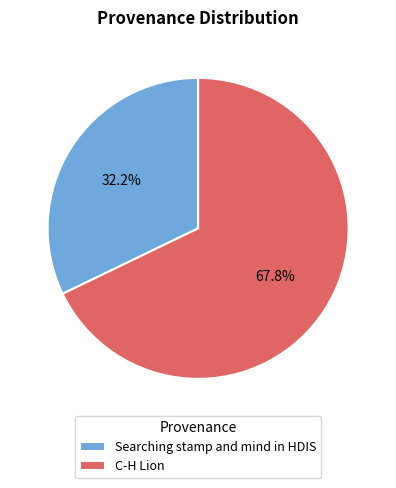

True or false: C-H Lion accounts for 68% of the total.

True